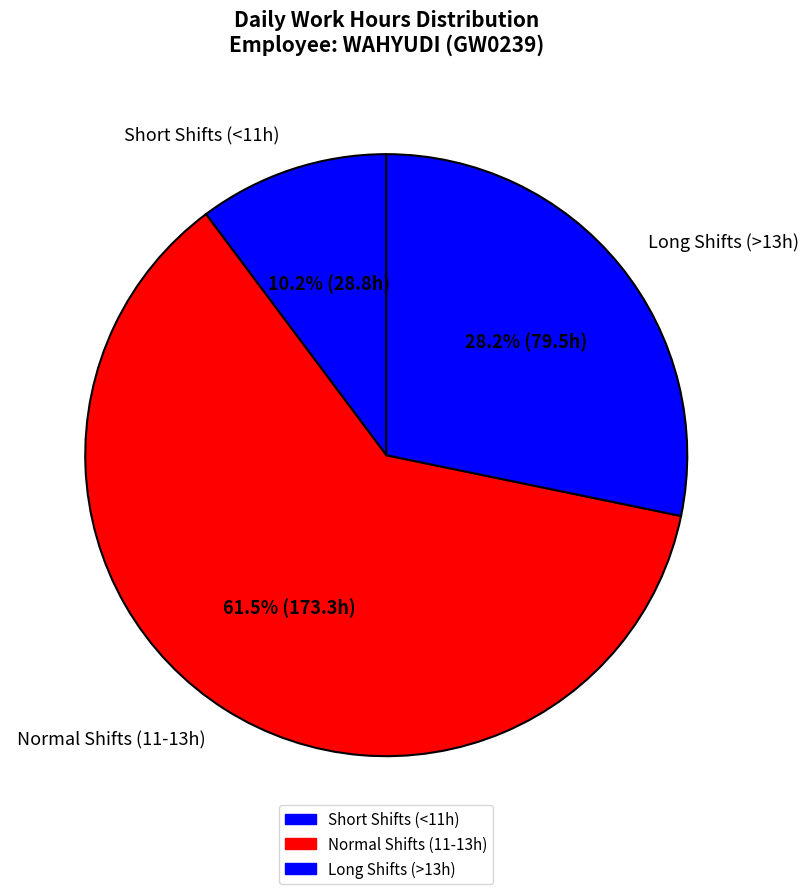

Combined, do Long Shifts (>13h) and Normal Shifts (11-13h) account for over 50%?

Yes